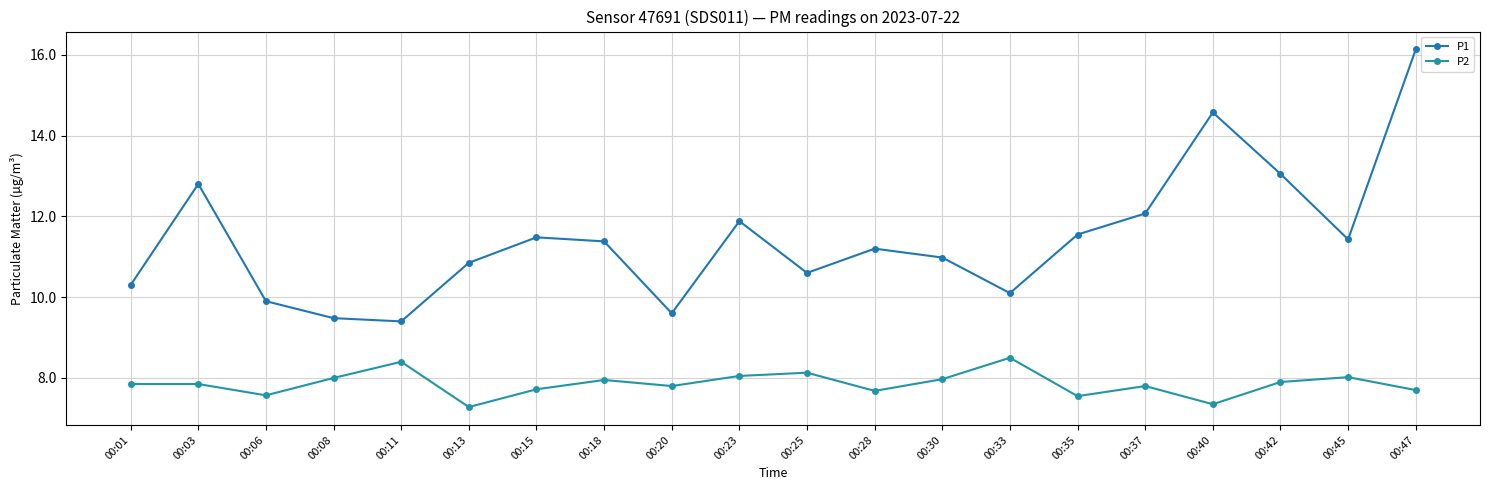

What are all the series names shown in the legend?

P1, P2